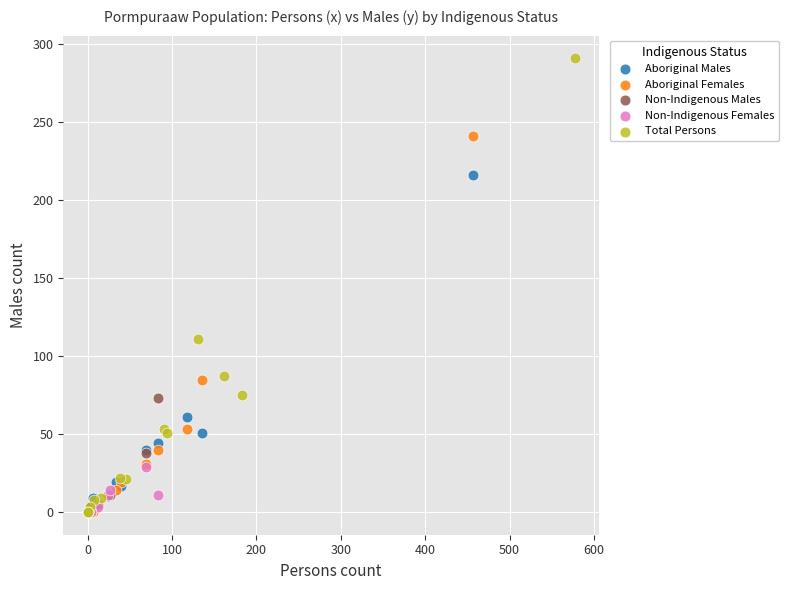

What are all the series names shown in the legend?

Aboriginal Males, Aboriginal Females, Non-Indigenous Males, Non-Indigenous Females, Total Persons